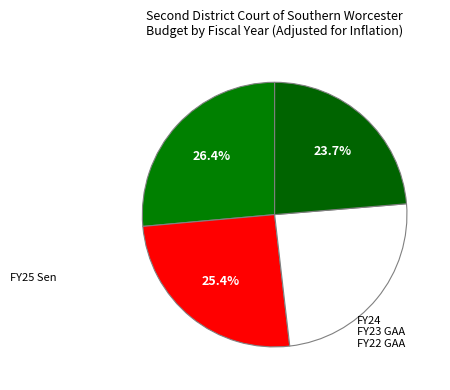

To the nearest percent, what percentage of the pie is FY24?

25%